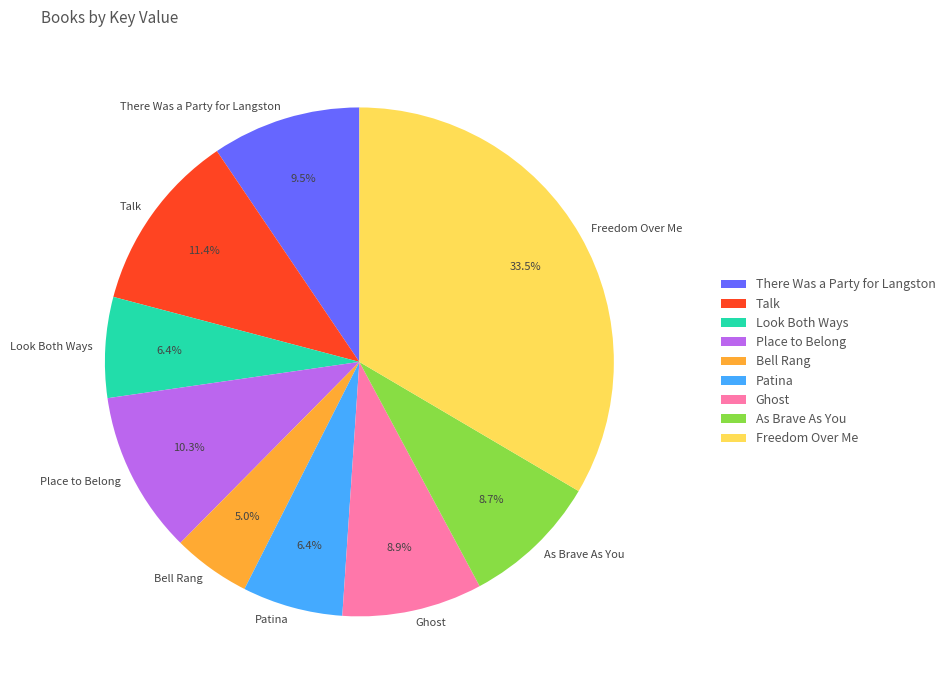

Which slice is the largest?

Freedom Over Me